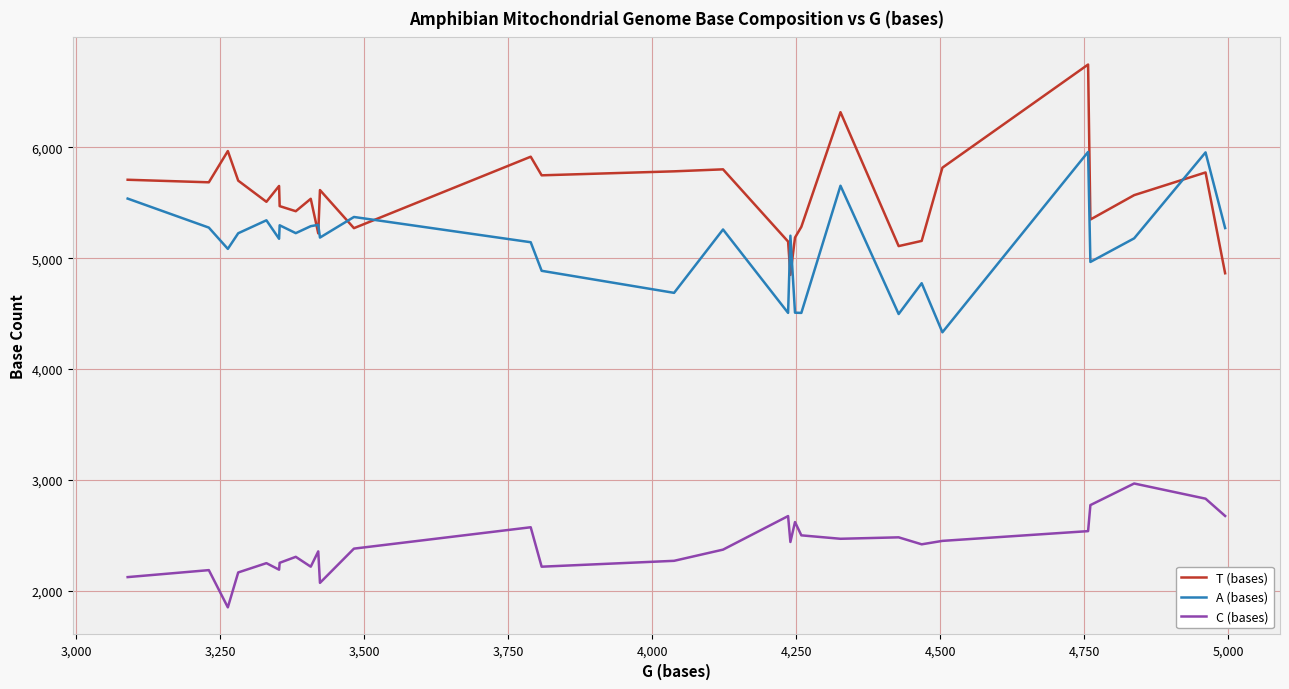

True or false: T (bases) and A (bases) intersect in this chart.

True